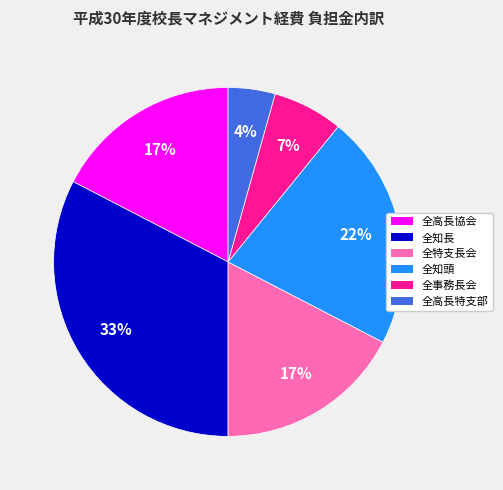

Does any single category account for the majority?

No